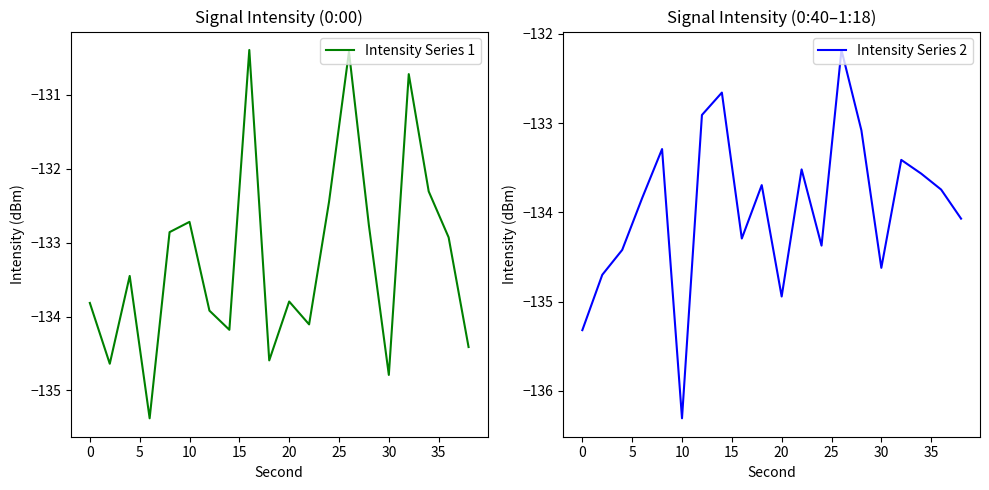

How many data points does each series have?

20